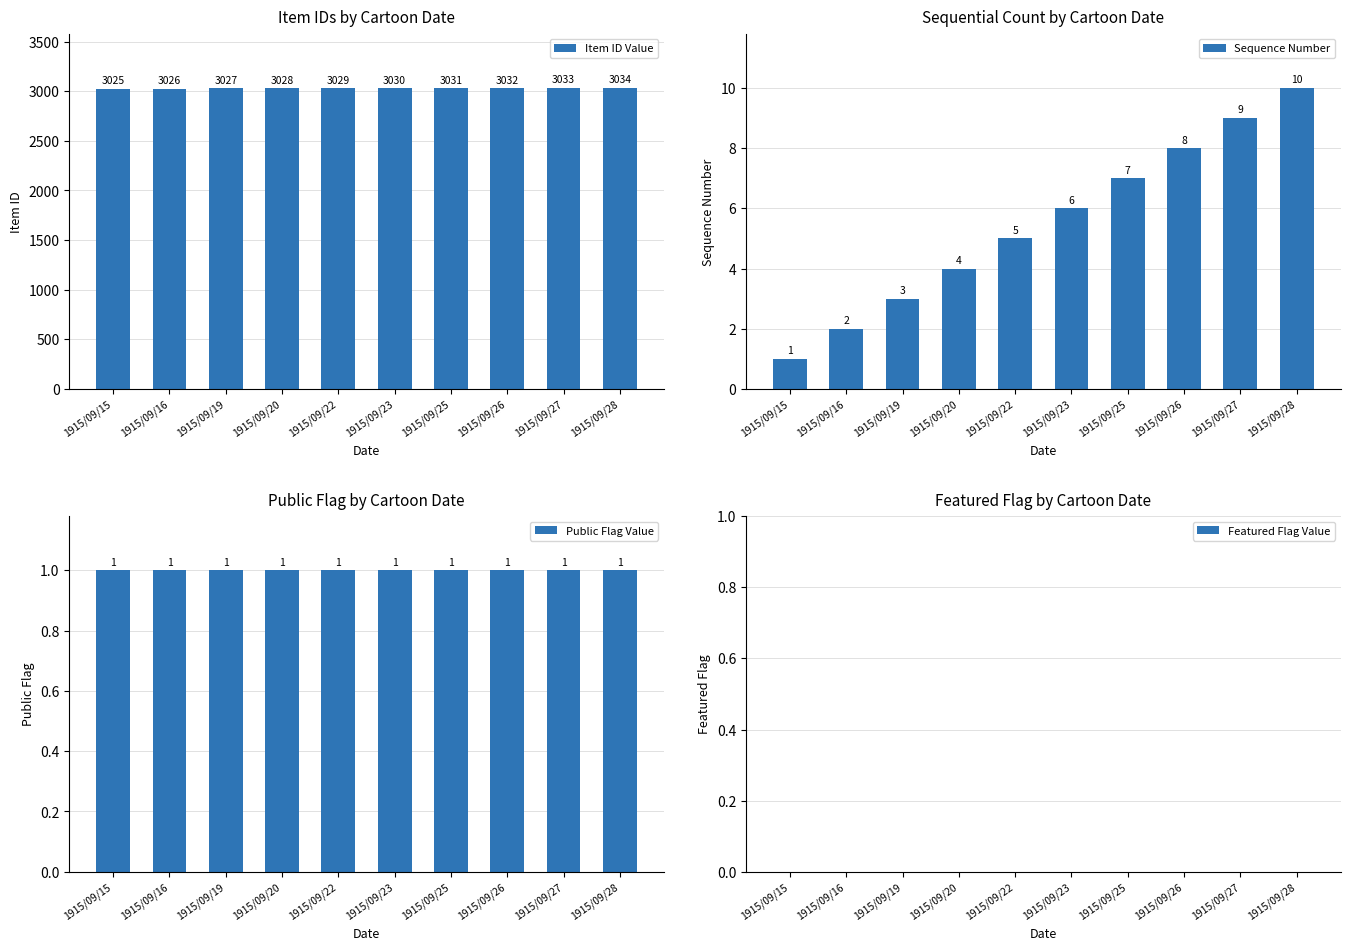

How many distinct data groups are displayed?

4